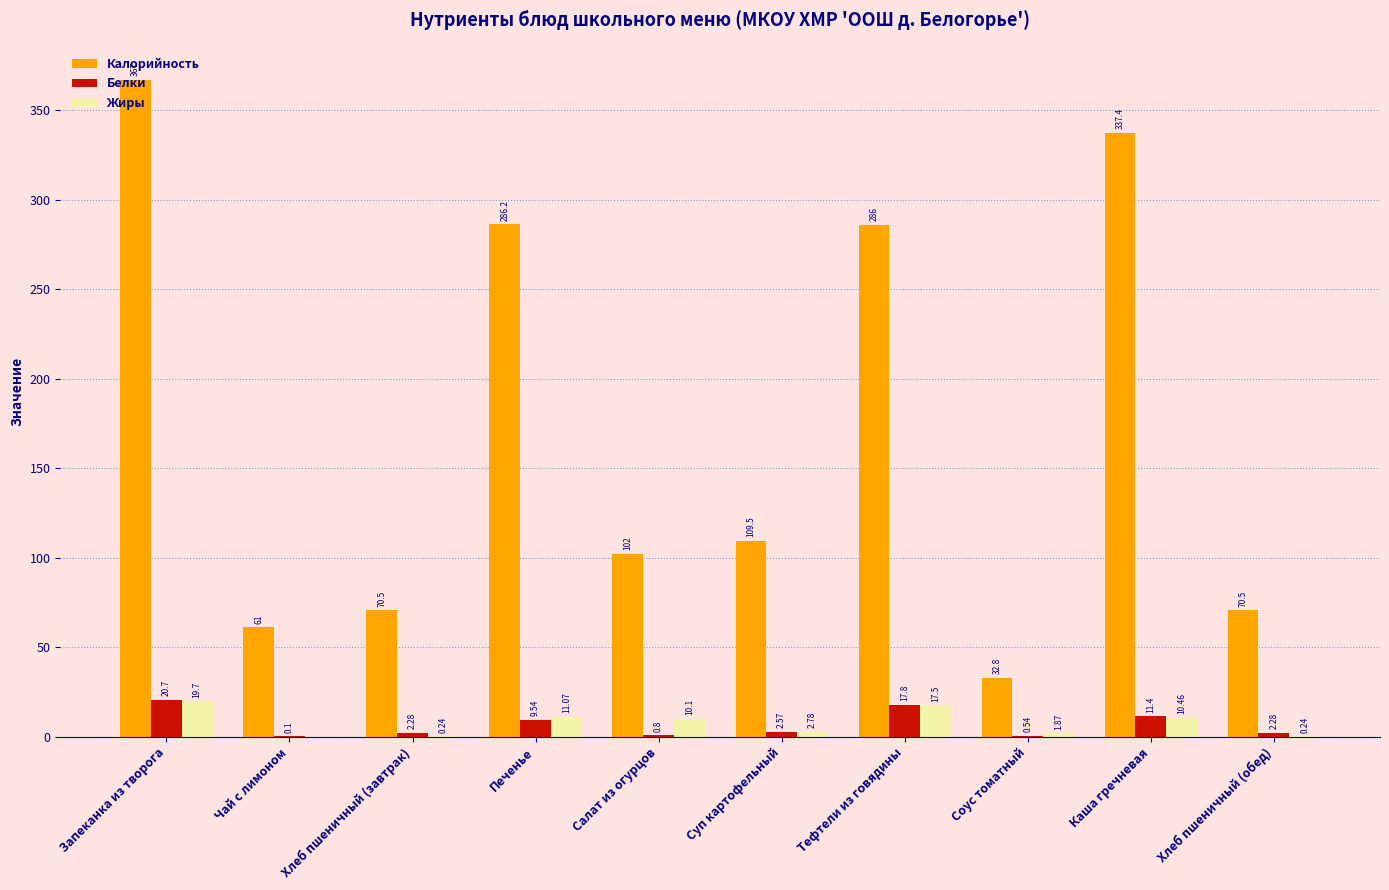

Between Хлеб пшеничный (завтрак) and Каша гречневая, which series saw the biggest shift?

Калорийность